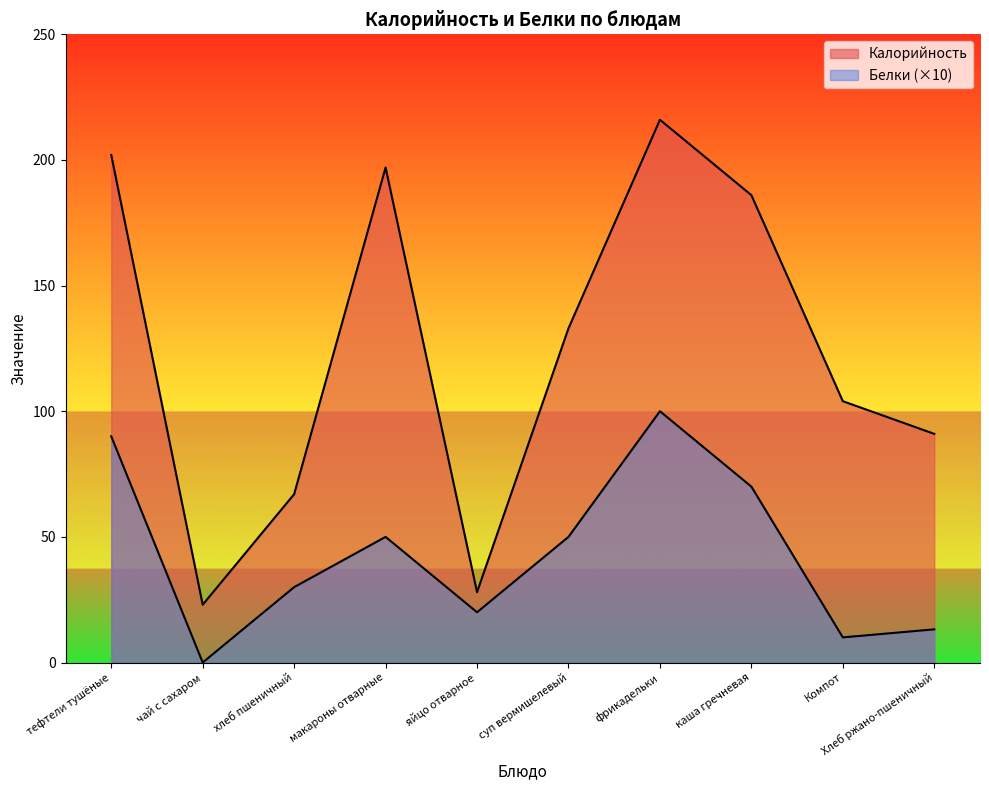

Rank the series by their average value, from highest to lowest.

Калорийность, Белки